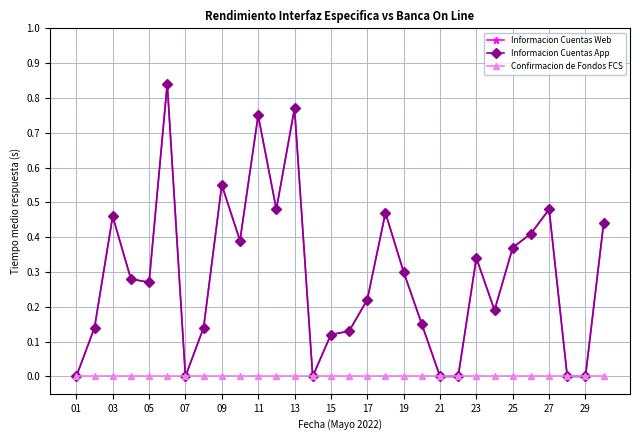

At how many categories does at least one series exceed 0?

23